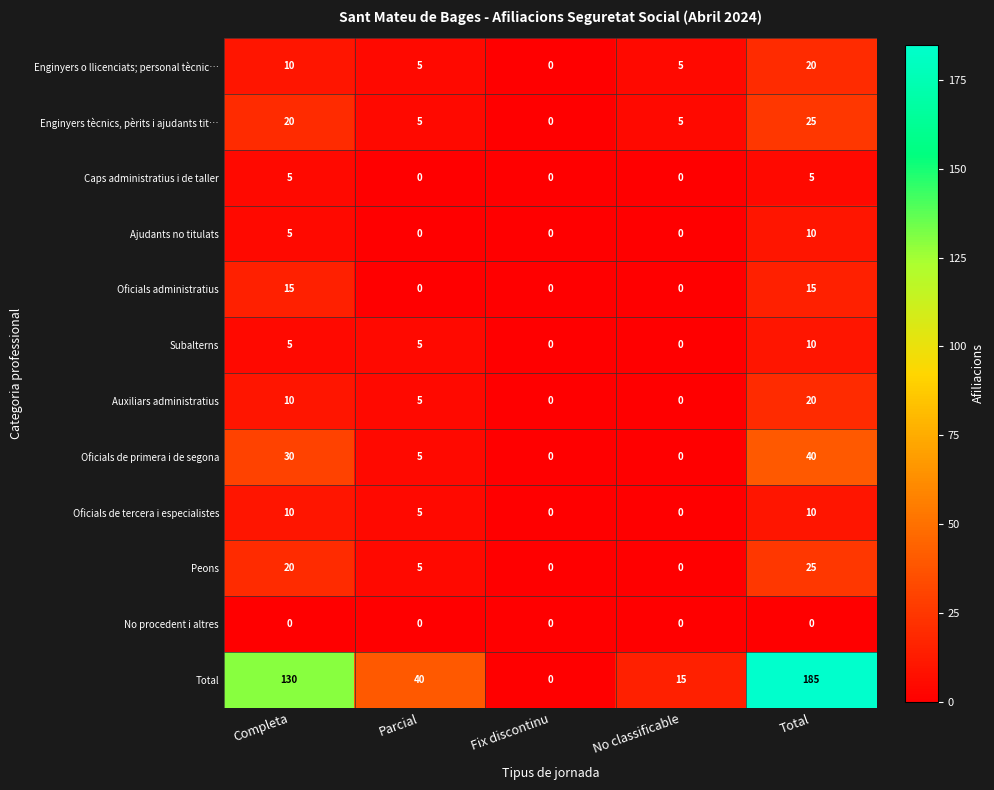

What is the approximate value of Auxiliars administratius at Completa?

10